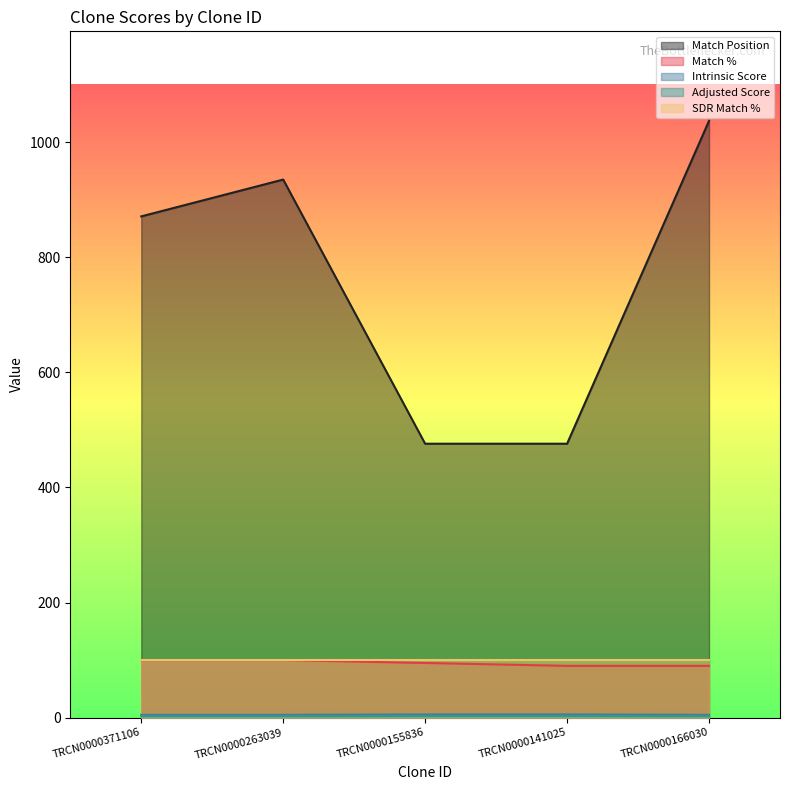

The value of Match Position at TRCN0000141025 is 749.7. True or false?

False